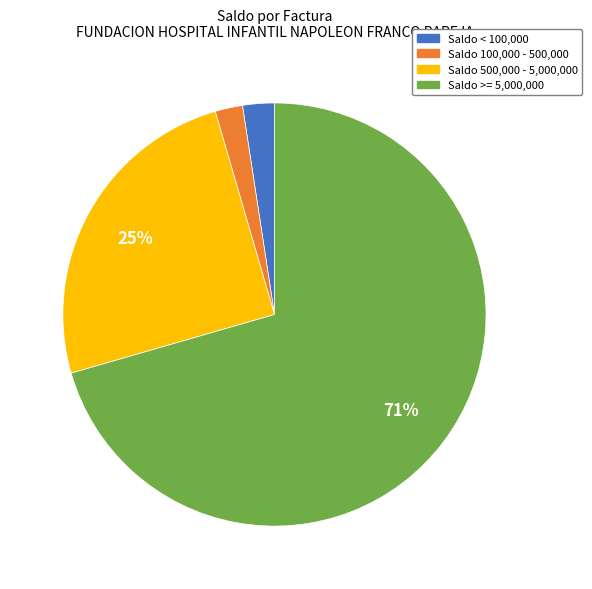

To the nearest percent, what is the average slice percentage?

25%